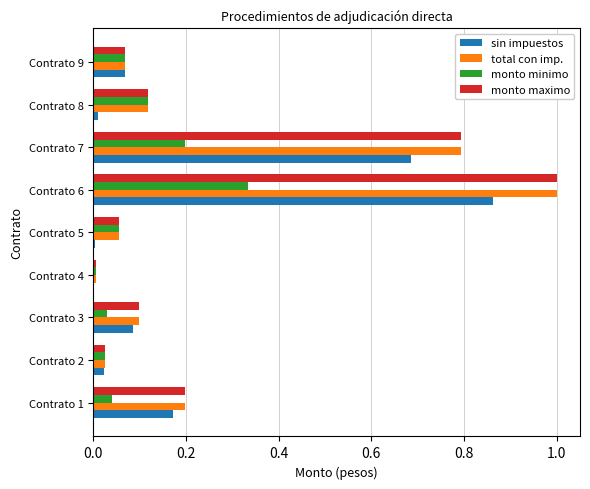

Is the value of total con imp. at Contrato 6 greater than the value of monto minimo at Contrato 9?

Yes